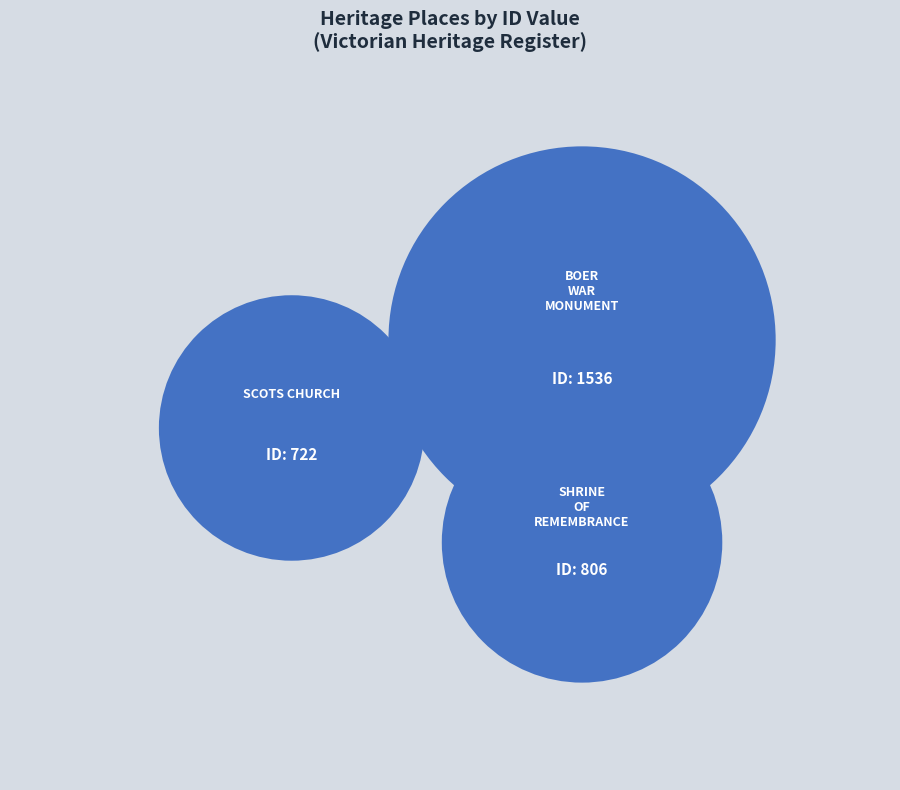

What is the largest slice in the pie chart?

BOER WAR MONUMENT